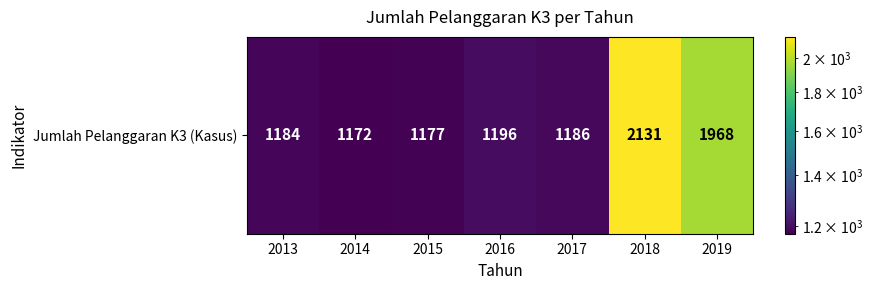

Which label corresponds to the smallest value in the chart?

2014